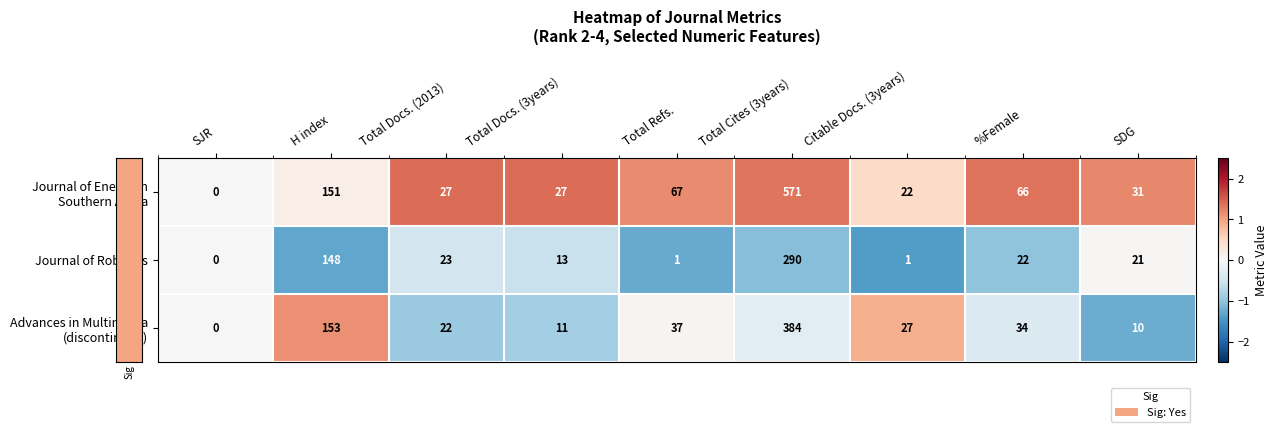

What is the difference between the Journal of Robotics values at SDG and Total Docs. (3years)?

8